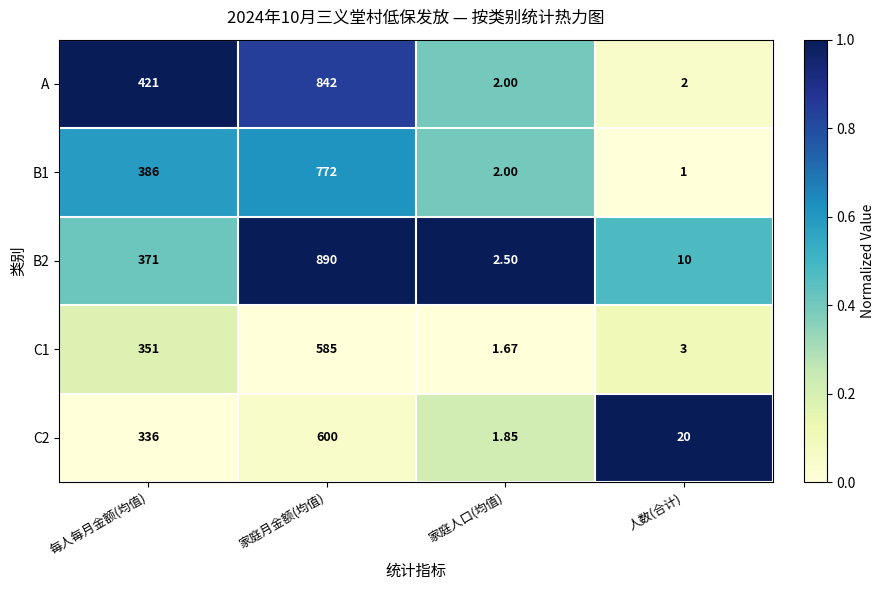

Which category has the highest value across all series?

家庭月金额(均值)